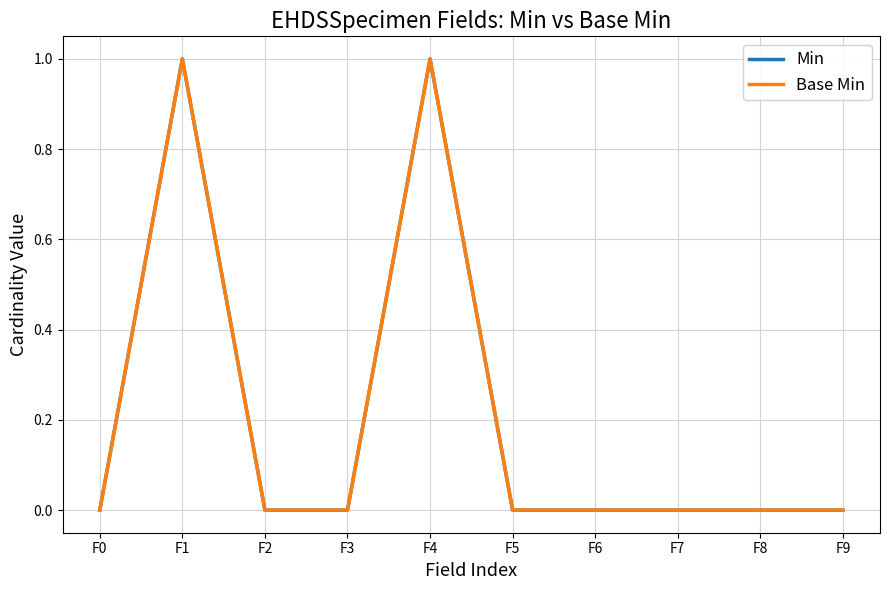

Is this an area chart (filled region under the line)?

No